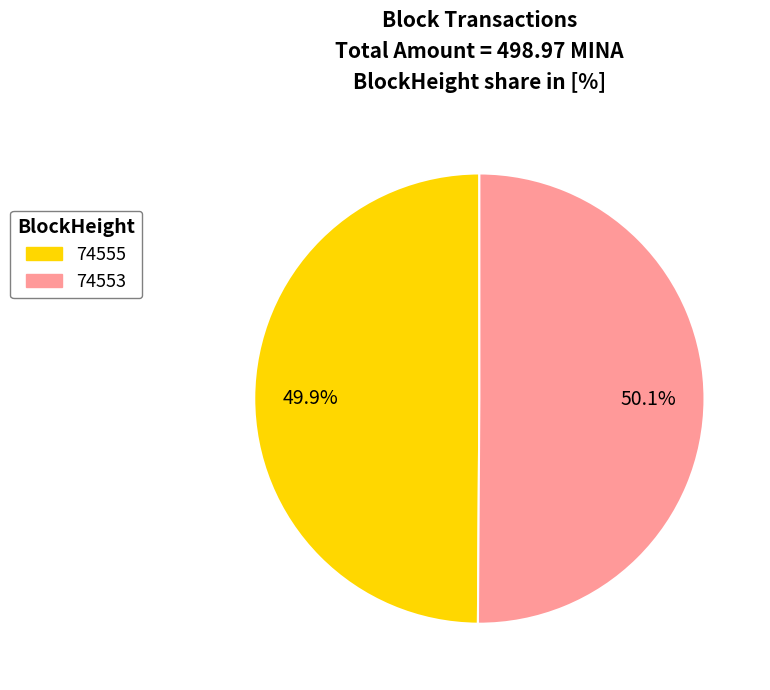

How much of the chart is everything except 74555?

50.1%